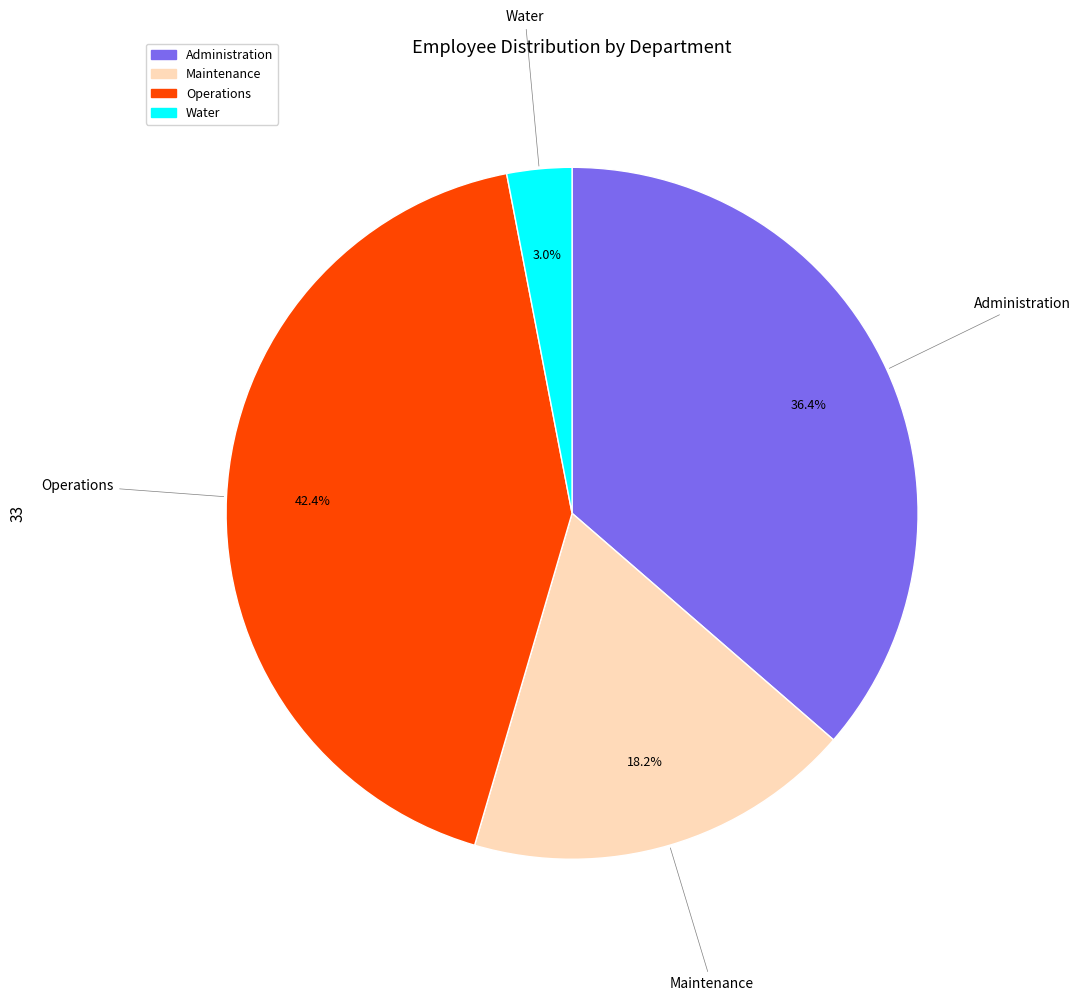

How much of the chart is everything except Administration?

63.6%